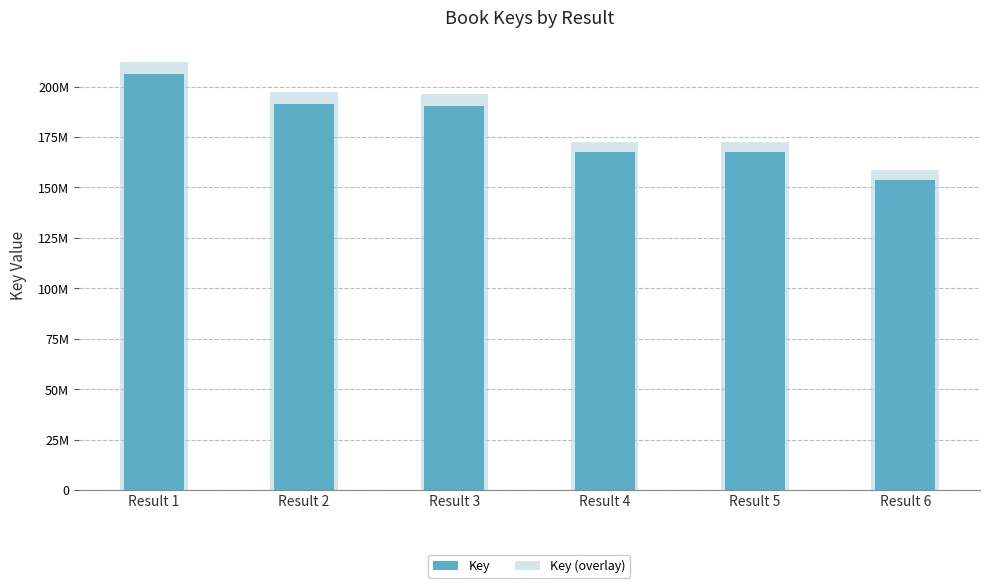

Reading left to right, extract all data points from this chart.

Key: 206136310.0	191584356.0	190407337.0	167425441.0	167425405.0	153787130.0
Key (overlay): 212320399.3	197331886.7	196119557.1	172448204.2	172448167.2	158400743.9